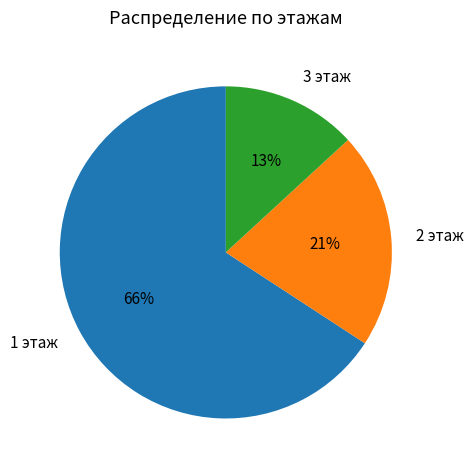

To the nearest percent, what is the average slice percentage?

33%